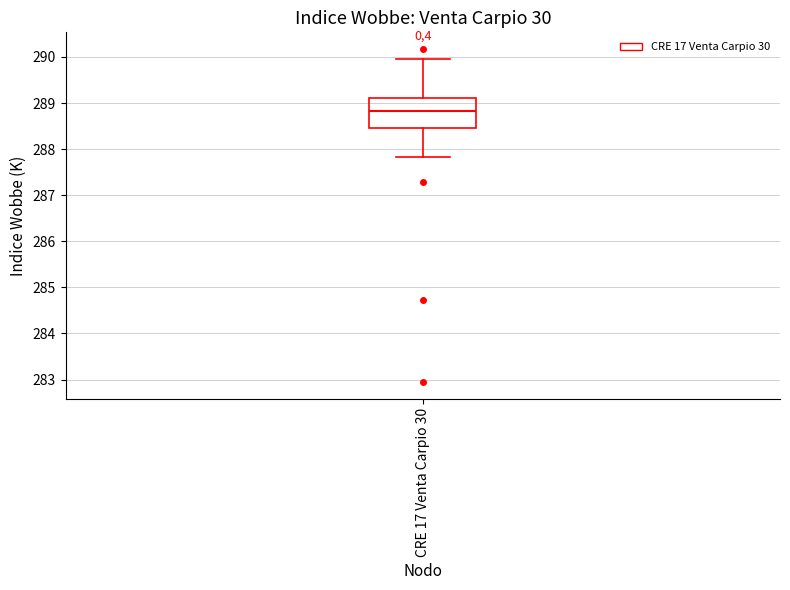

Transcribe this box plot: give where the median line is, the range the box spans, and where the two whiskers end, as read against the y-axis. The values are not printed on the chart, so give them approximately, as read against the axis.

median 288.8, box 288.5 to 289.1, whiskers 287.8 to 290.0